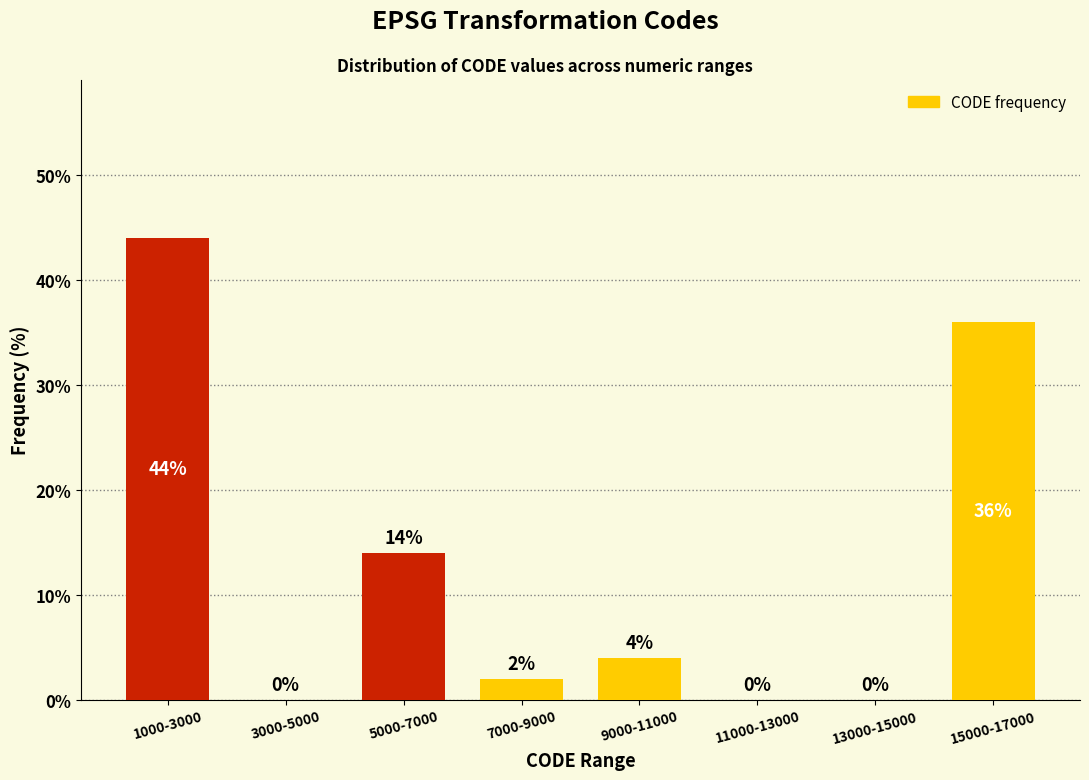

Reading left to right, transcribe all the data shown in this chart.

1000-3000=44.0	3000-5000=0.0	5000-7000=14.0	7000-9000=2.0	9000-11000=4.0	11000-13000=0.0	13000-15000=0.0	15000-17000=36.0